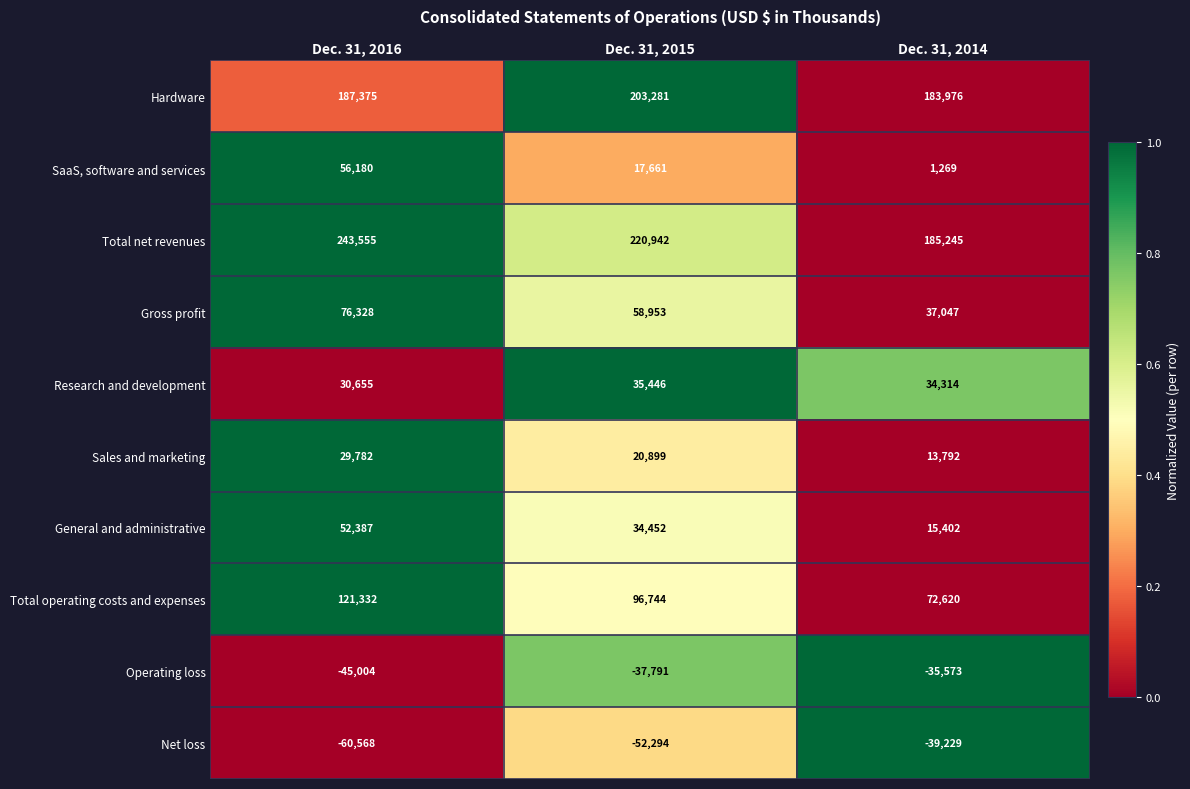

What is the difference between the Total net revenues values at Dec. 31, 2016 and Dec. 31, 2014?

58310